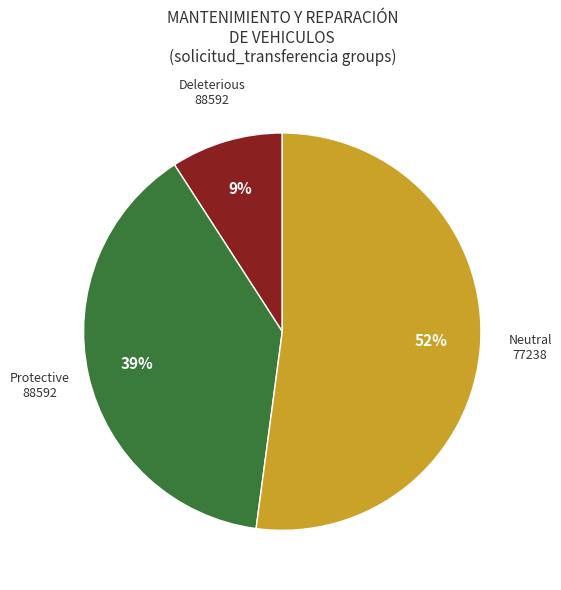

Is there any slice that represents more than half of the pie?

Yes